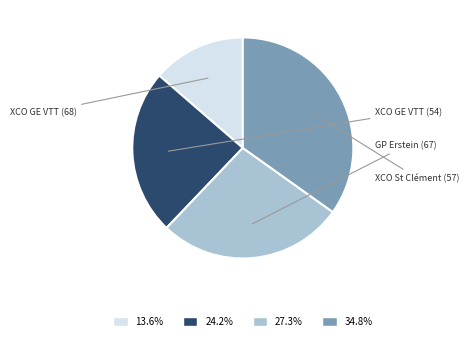

What is the smallest slice in the pie chart?

XCO Coupe GE VTT (68)